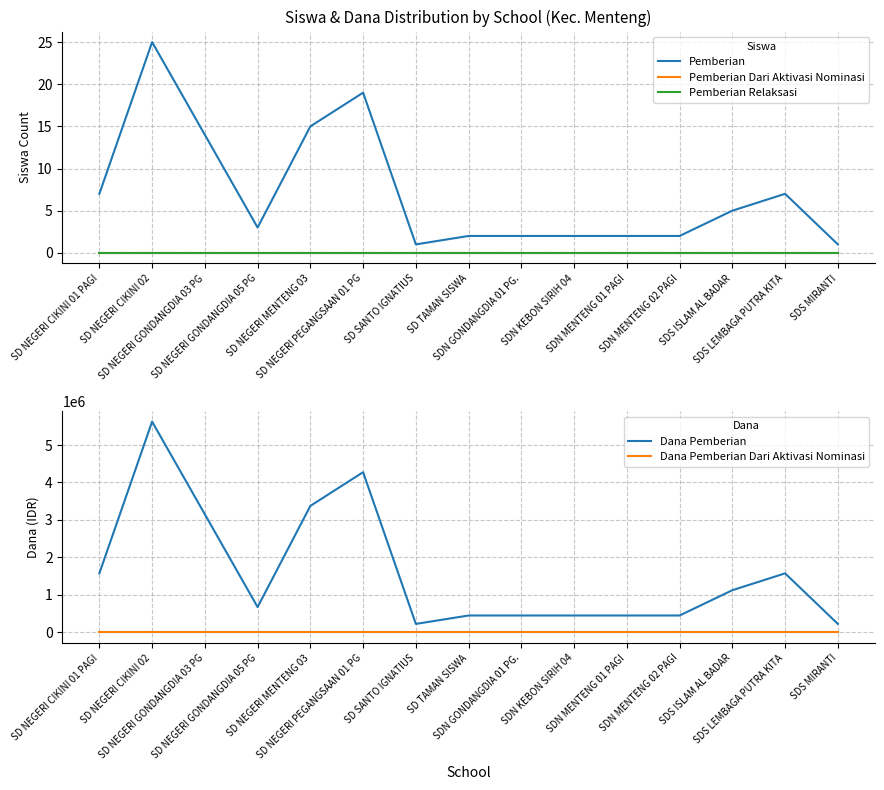

At SDS ISLAM AL BADAR, list the series in order from largest to smallest.

Dana Pemberian, Pemberian, Pemberian Dari Aktivasi Nominasi, Pemberian Relaksasi, Dana Pemberian Dari Aktivasi Nominasi